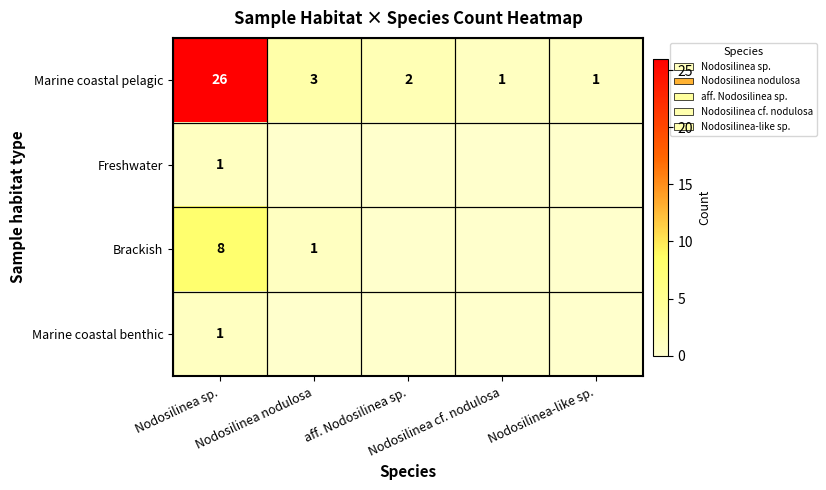

At which category does the chart reach its minimum across all series?

Nodosilinea nodulosa